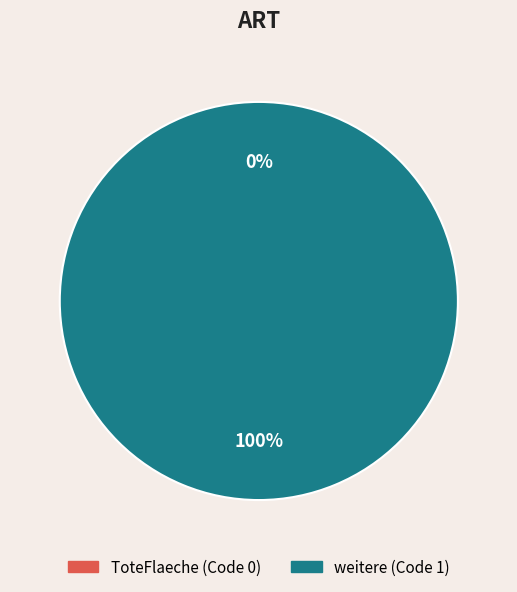

To the nearest percent, what is the difference between the 0 and 1 slice percentages?

100%